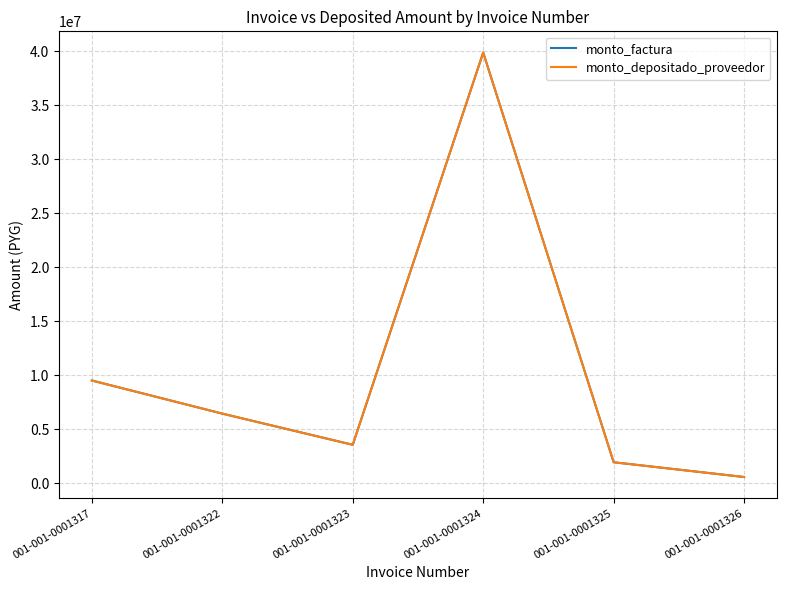

Does the chart have visible grid lines?

Yes